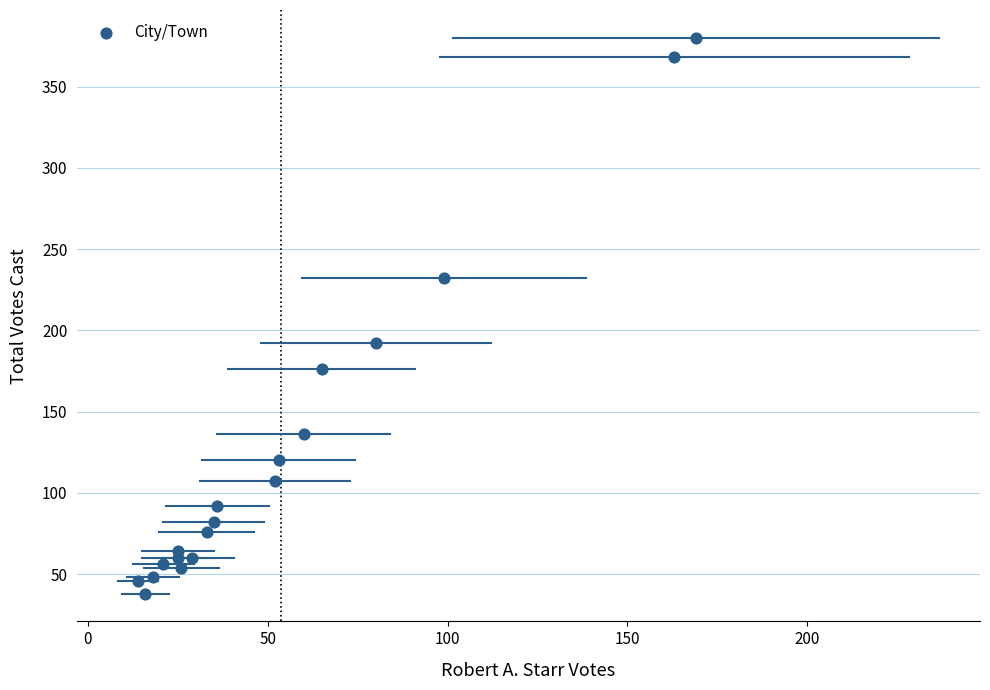

What is the range of Y values (max minus min)?

342